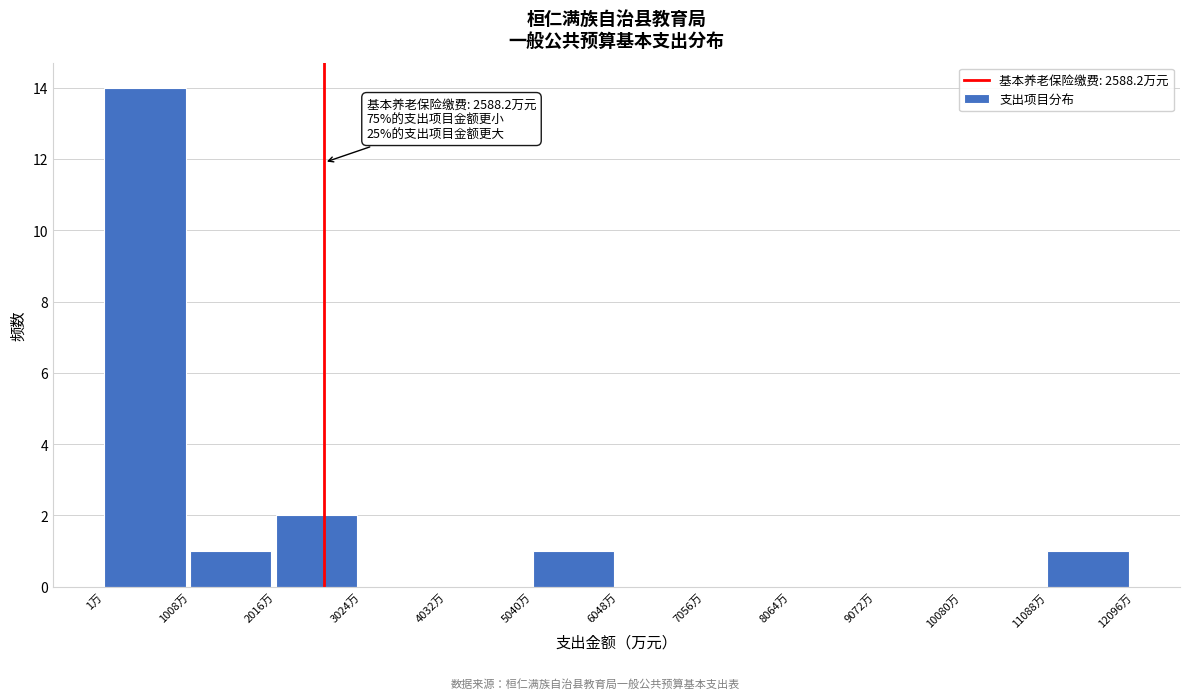

Which range on the x-axis has the tallest bar?

0 to 1000